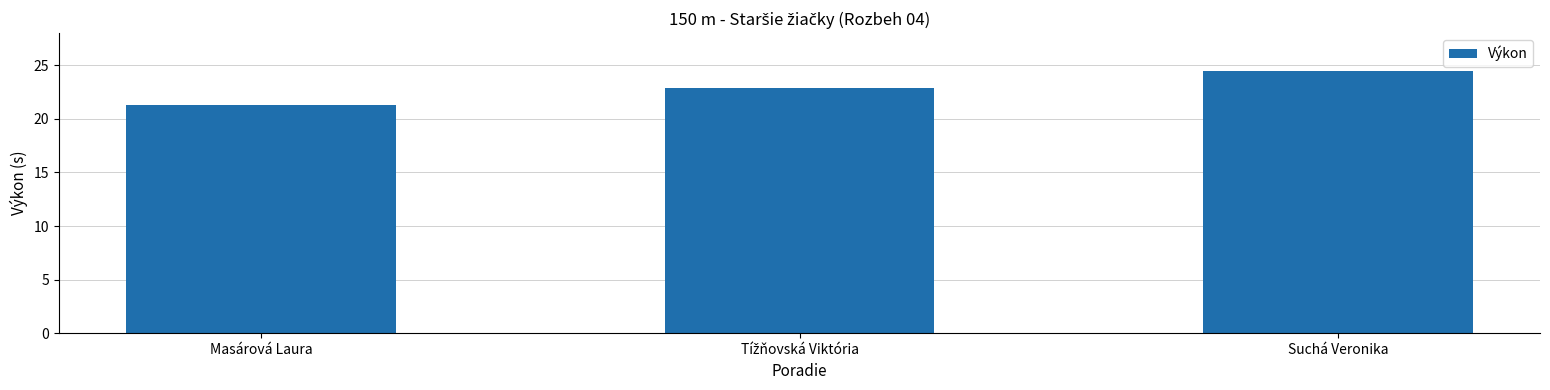

What is the sum of all values?

68.7